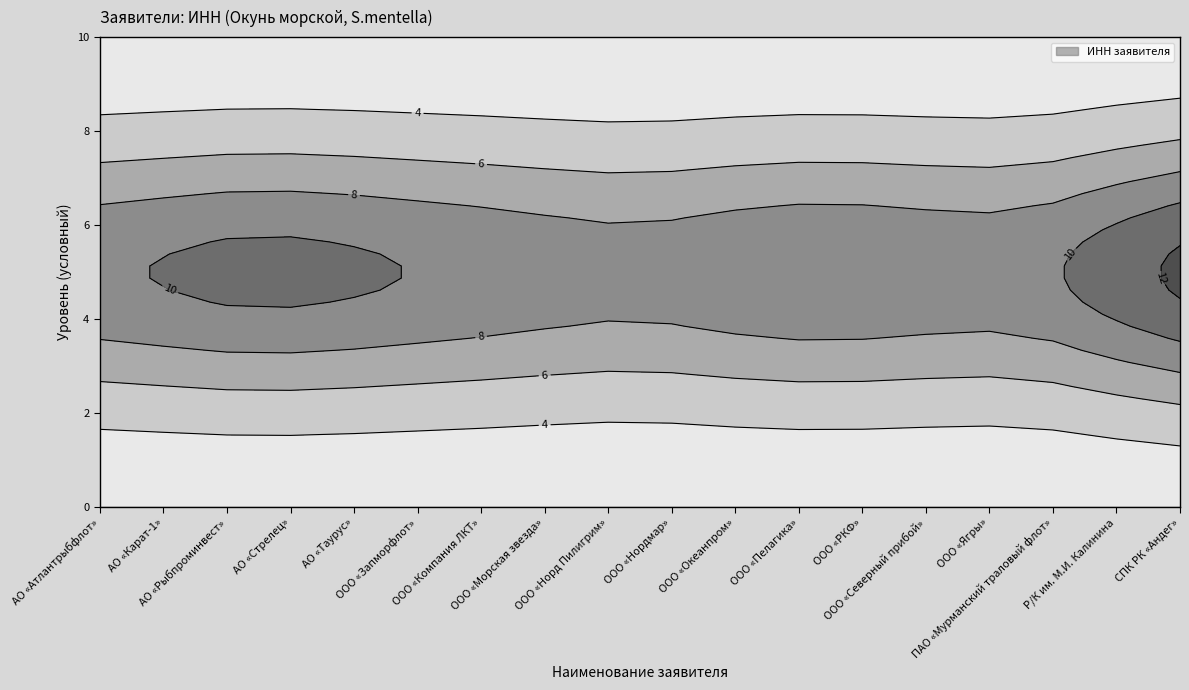

List the labels in order of value, smallest first.

ООО «Нордмар», ООО «Ягры», ООО «Пелагика», Р/К им. М.И. Калинина, ООО «Морская звезда», АО «Атлантрыбфлот», ООО «Запморфлот», ПАО «Мурманский траловый флот», ООО «Северный прибой», ООО «РКФ», АО «Карат-1», АО «Рыбпроминвест», ООО «Норд Пилигрим», АО «Таурус», АО «Стрелец», ООО «Компания ЛКТ», ООО «Океанпром», СПК РК «Андег»